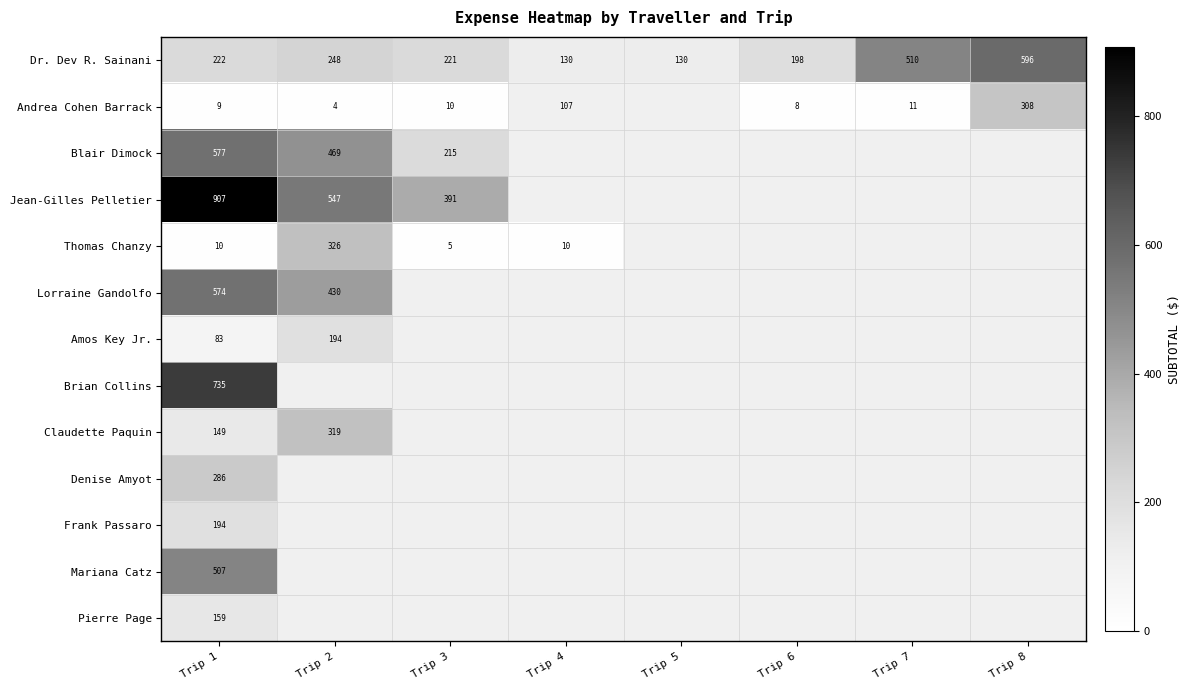

True or false: Claudette Paquin has a value of 319.0 at Trip 2.

True